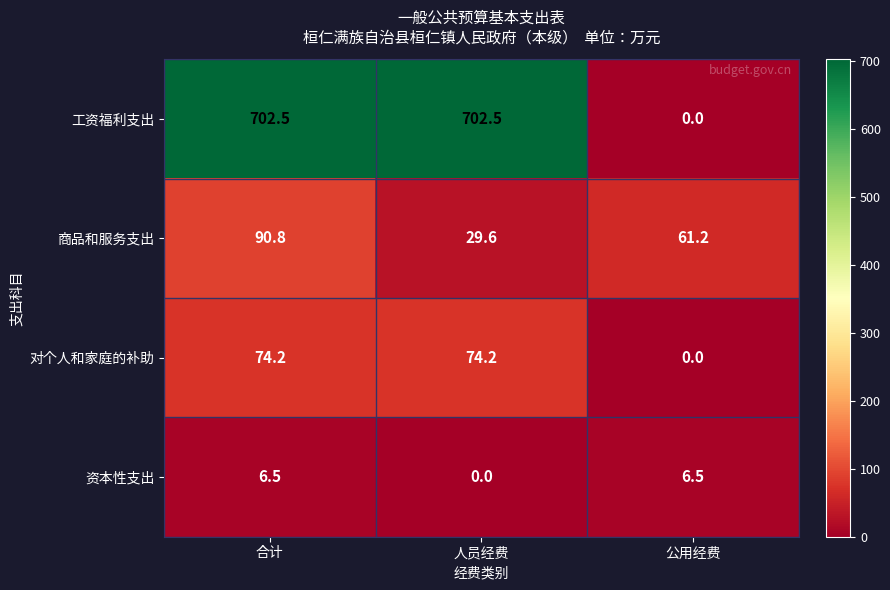

True or false: 资本性支出 has a value of 1.5 at 合计.

False